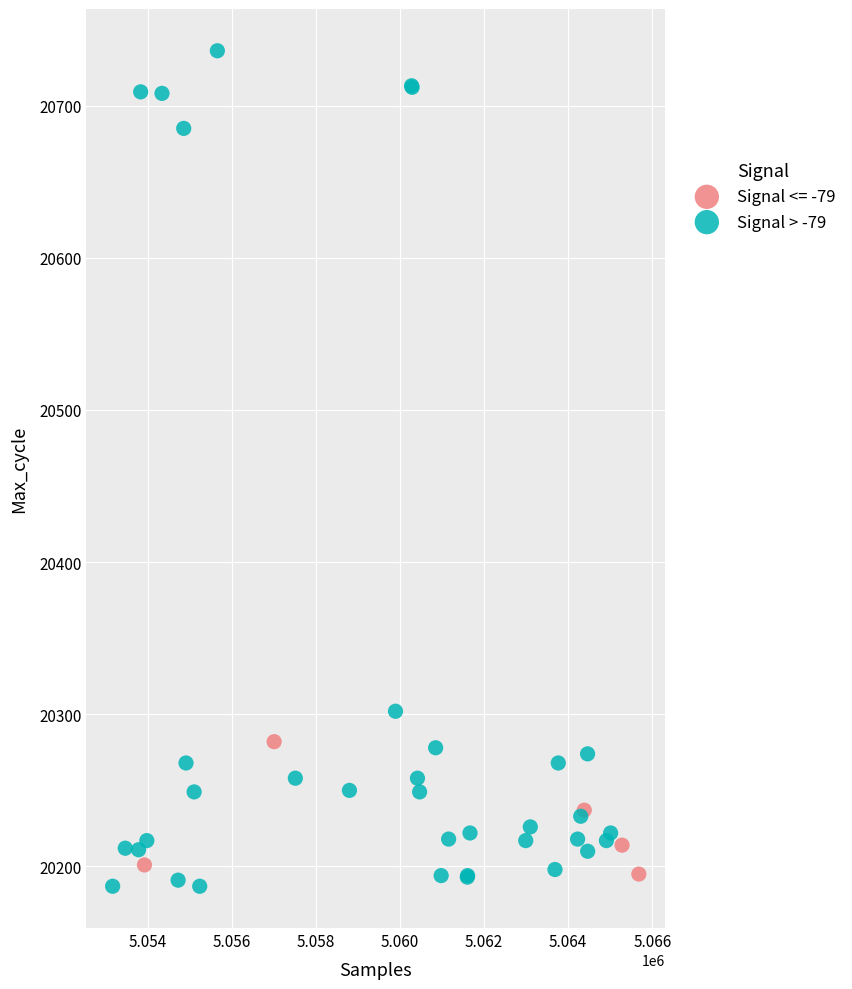

Which series reaches the maximum Y coordinate?

Signal > -79